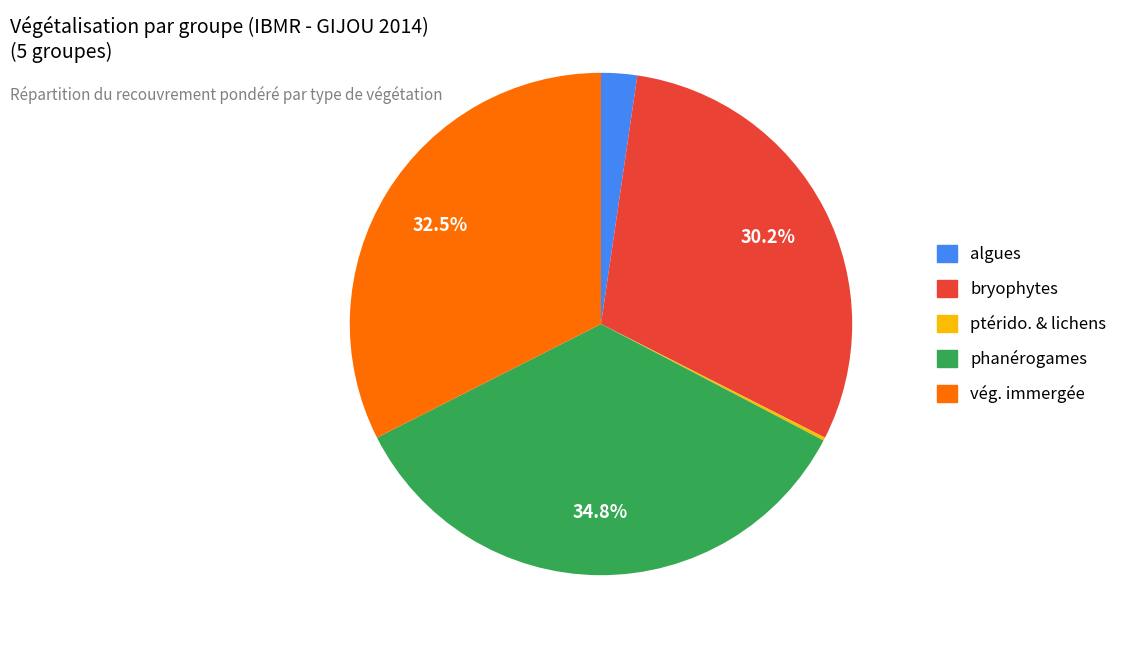

To the nearest percent, what is the difference between the algues and bryophytes slice percentages?

28%